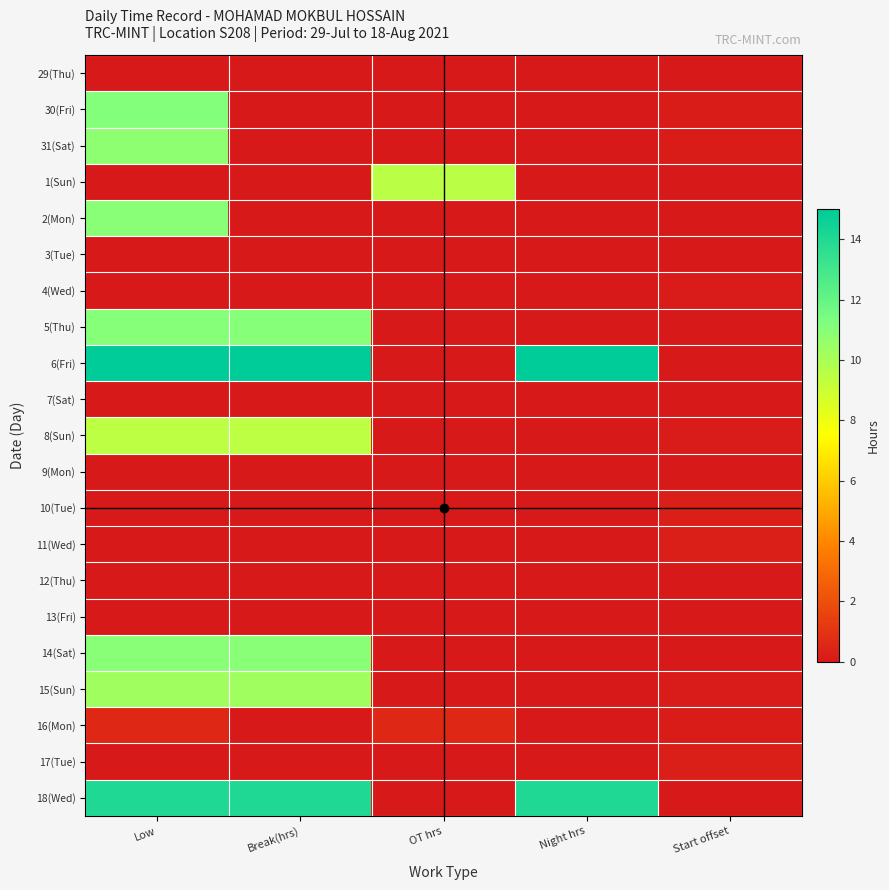

Between Night hrs and Low, which is larger?

Night hrs